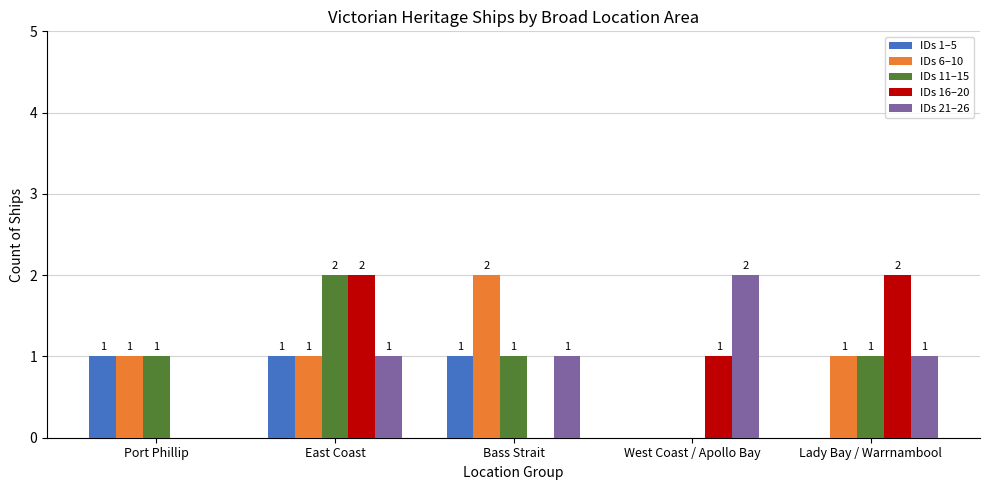

The value of IDs 16–20 at West Coast / Apollo Bay is 1. True or false?

True